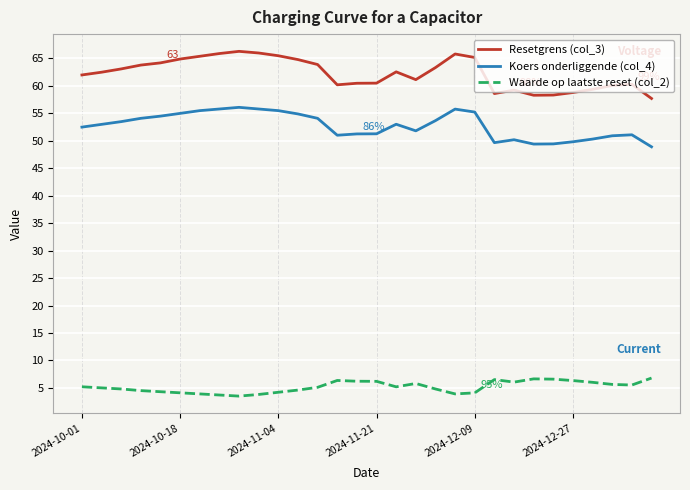

What is the smallest value displayed?

3.5